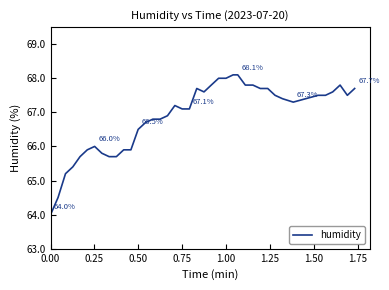

What is the difference between the maximum and minimum values?

4.1